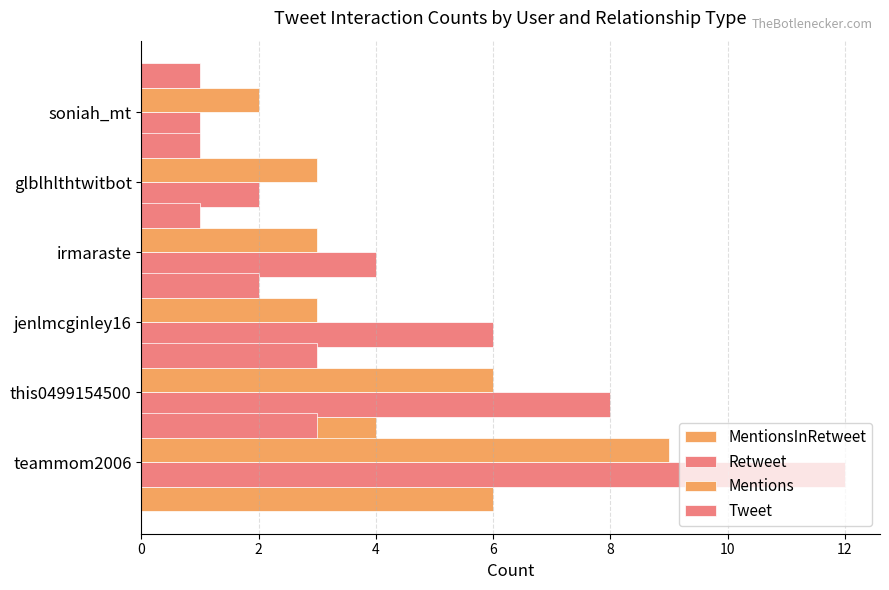

What value does the Tweet series have at irmaraste?

2